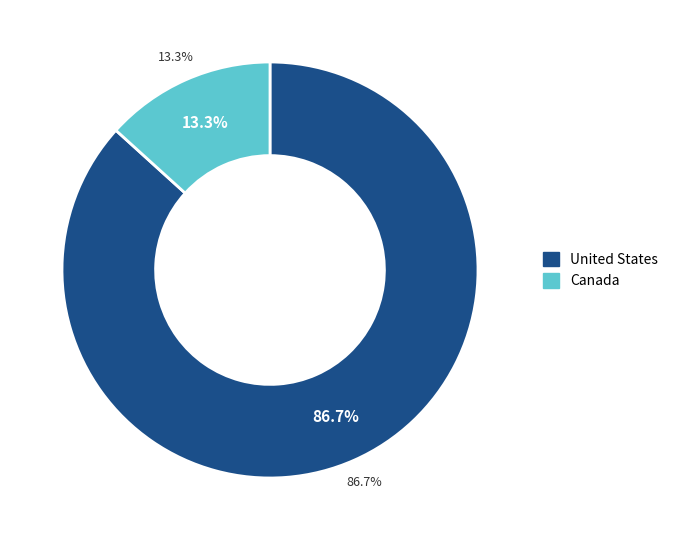

The United States slice represents 95% of the pie. True or false?

False